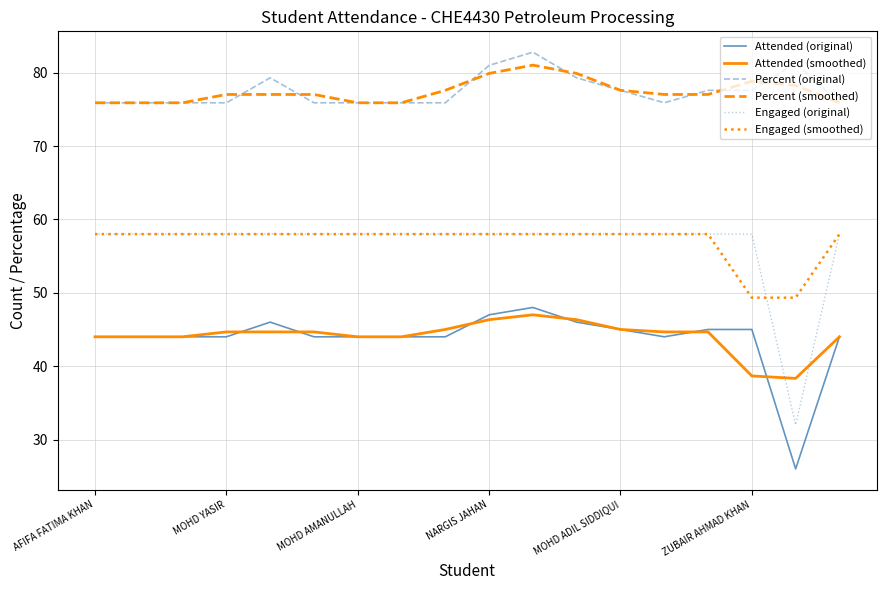

How many distinct data groups are displayed?

6